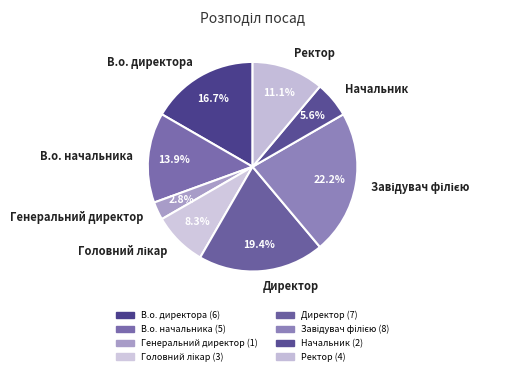

Do В.о. начальника and Ректор together represent more than half of the pie?

No